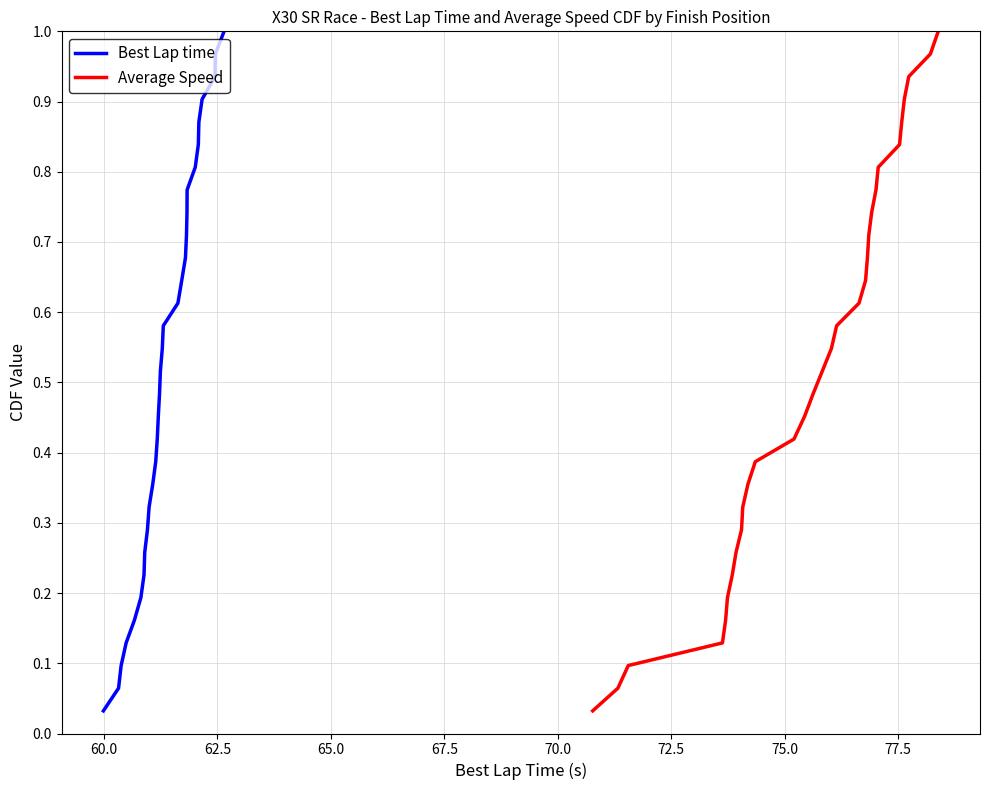

True or false: Average Speed and Best Lap time cross at least once.

False